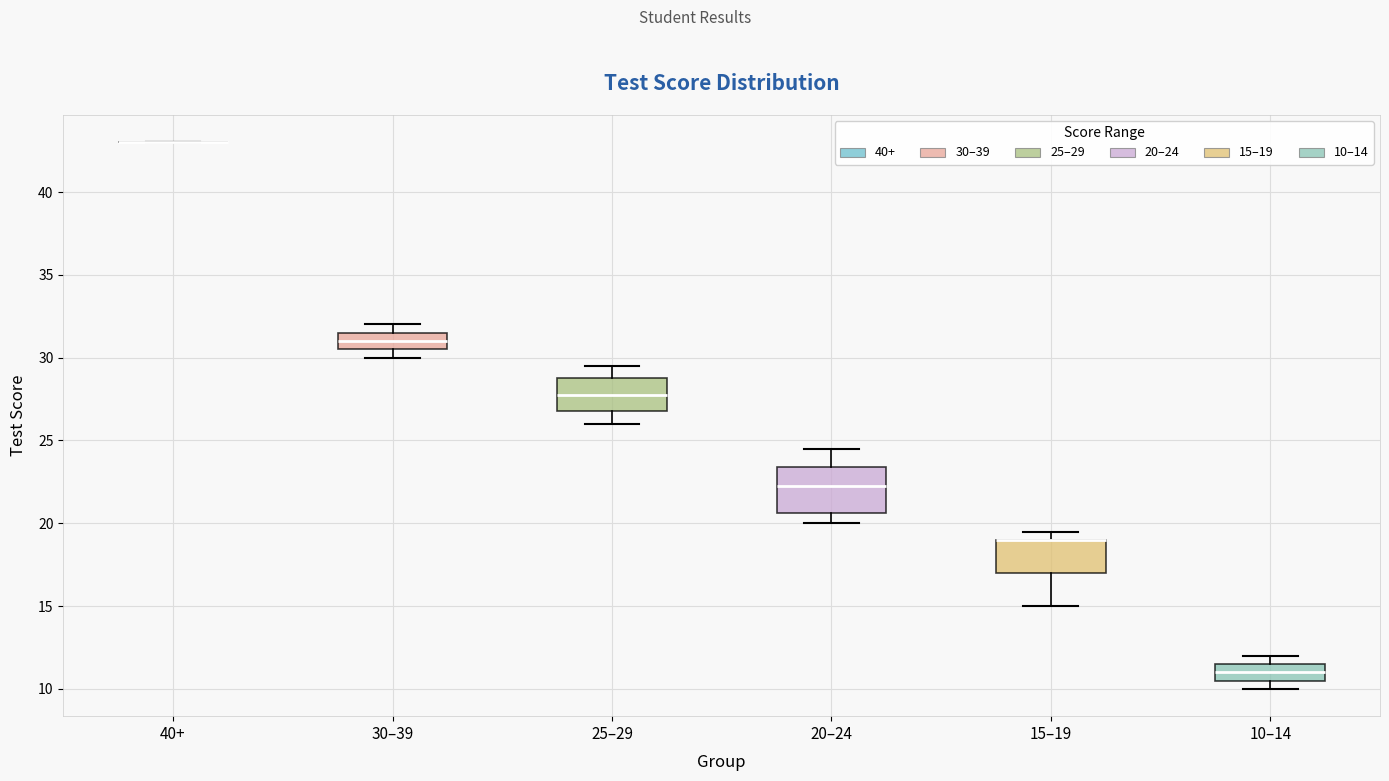

Reading left to right, read every box against the y-axis: the position of its median line, the range the box covers, and the ends of its whiskers. The values are not printed on the chart, so give them approximately, as read against the axis.

40+: box collapsed to a line at 43.0, whiskers 43.0 to 43.0
30–39: median 31.0, box 30.5 to 31.5, whiskers 30.0 to 32.0
25–29: median 28.0, box 27.0 to 29.0, whiskers 26.0 to 29.5
20–24: median 22.5, box 20.5 to 23.5, whiskers 20.0 to 24.5
15–19: median 19.0 (drawn on the box's upper edge), box 17.0 to 19.0, whiskers 15.0 to 19.5
10–14: median 11.0, box 10.5 to 11.5, whiskers 10.0 to 12.0